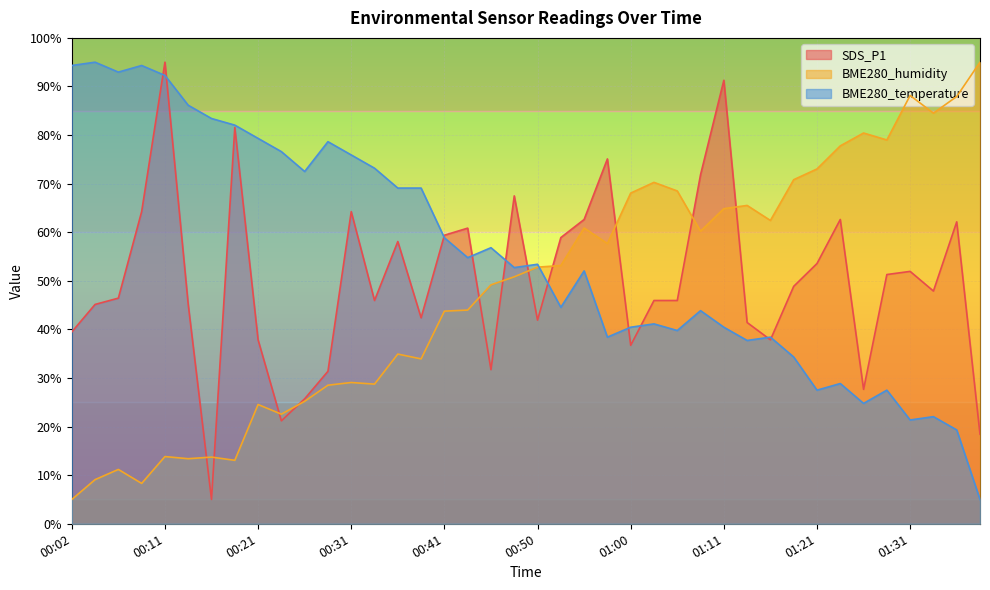

Rank the categories by BME280_humidity value from highest to lowest.

01:39, 01:31, 01:36, 01:34, 01:26, 01:28, 01:23, 01:21, 01:18, 01:03, 01:05, 01:00, 01:13, 01:11, 01:16, 00:55, 01:08, 00:58, 00:53, 00:50, 00:48, 00:46, 00:43, 00:41, 00:36, 00:38, 00:31, 00:33, 00:28, 00:26, 00:21, 00:23, 00:11, 00:16, 00:14, 00:19, 00:07, 00:04, 00:09, 00:02